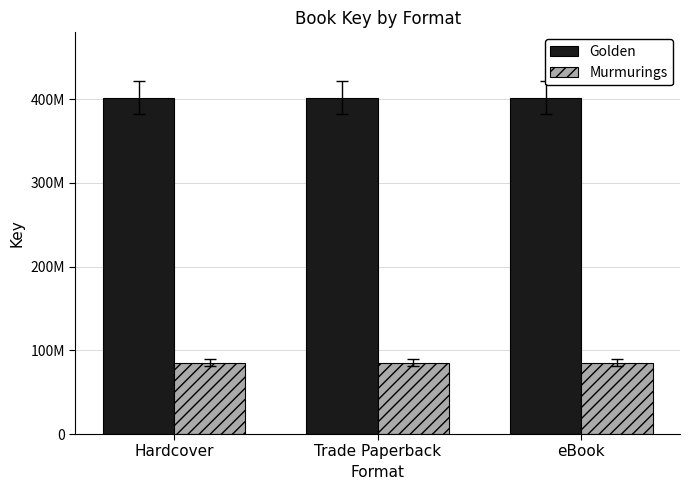

Which series has the largest range (max minus min)?

Golden